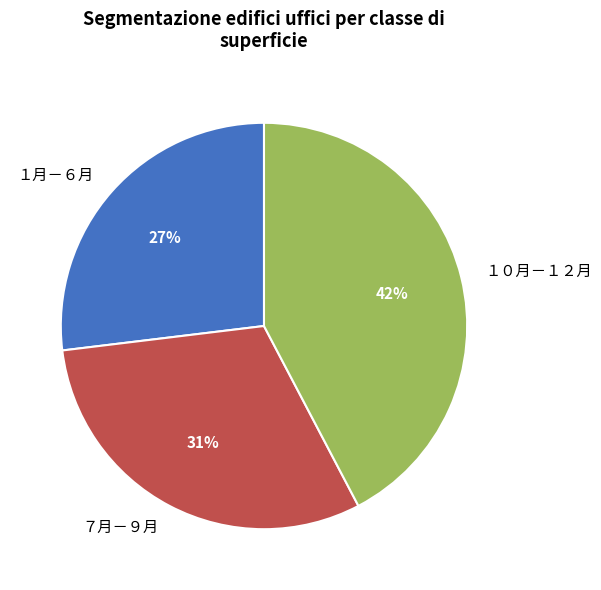

Is it true that １月－６月 is 27% of the pie?

True